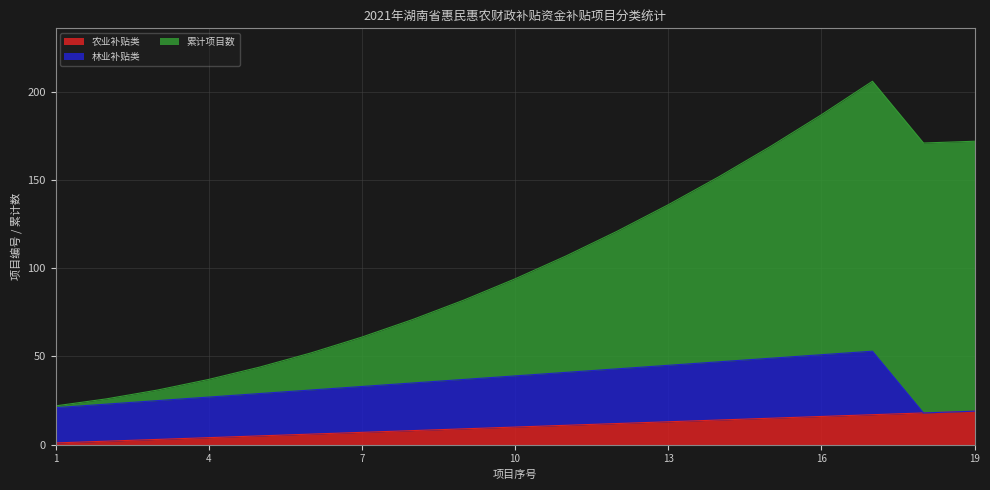

What is the minimum value shown in the chart?

1